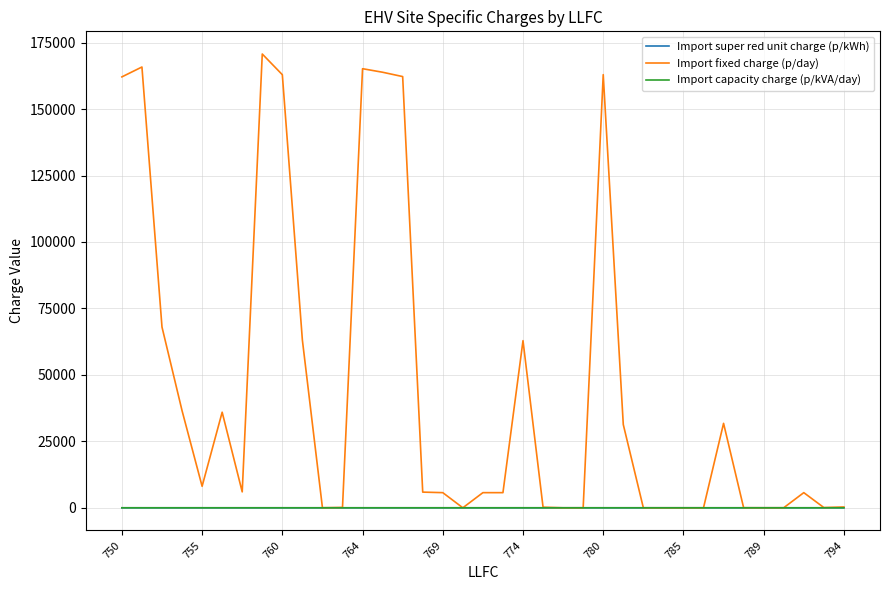

Which series has the largest range (max minus min)?

Import fixed charge (p/day)